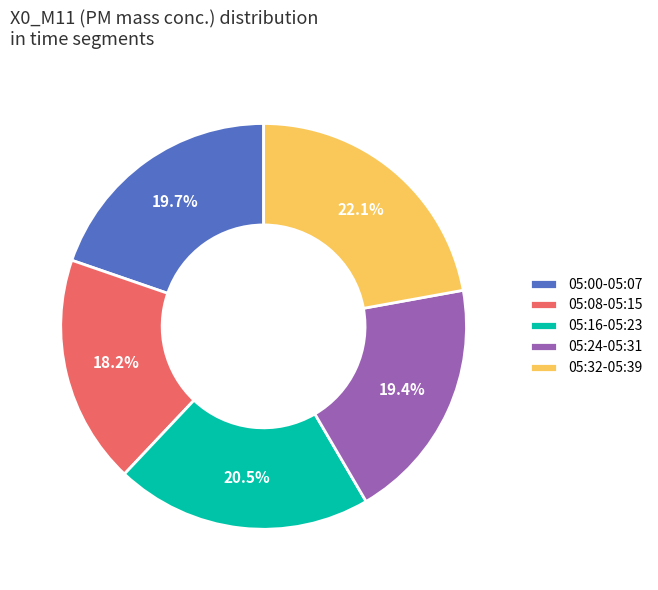

To the nearest percent, what is the difference between the largest and smallest slice percentages?

4%